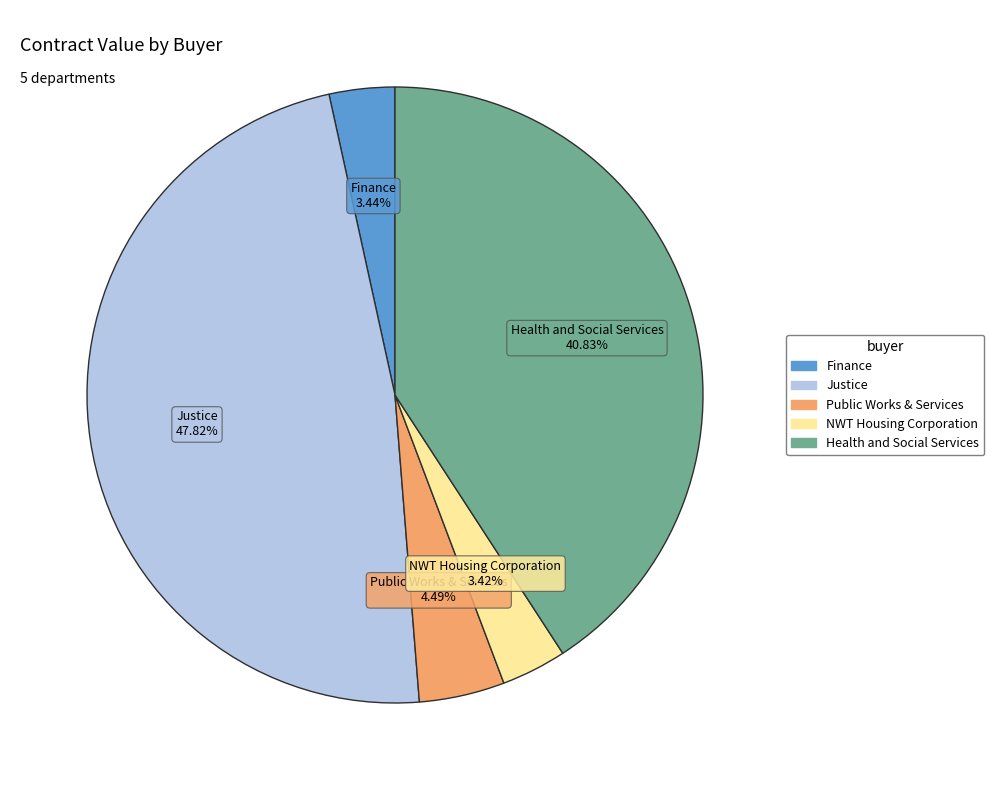

To the nearest percent, what is the combined percentage of Justice and Finance?

51%